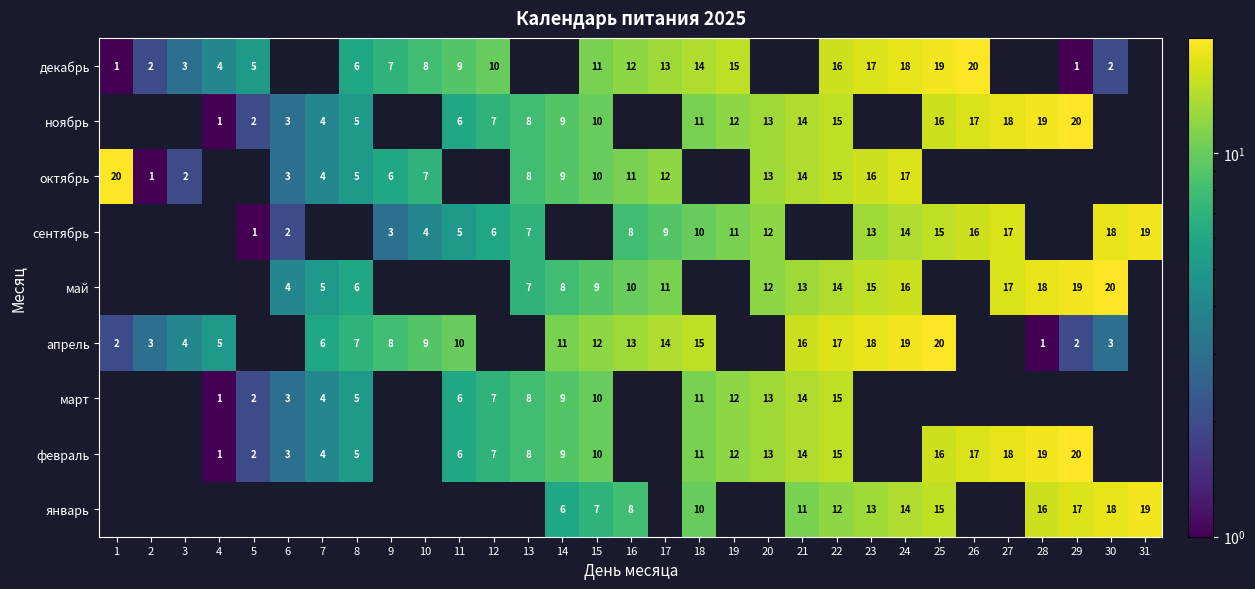

What is the smallest value displayed?

1.0